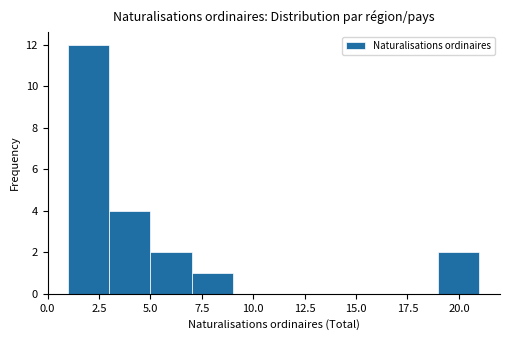

How tall is the bar that spans 7 to 9 on the x-axis? The values are not printed on the chart, so give them approximately, as read against the axis.

1